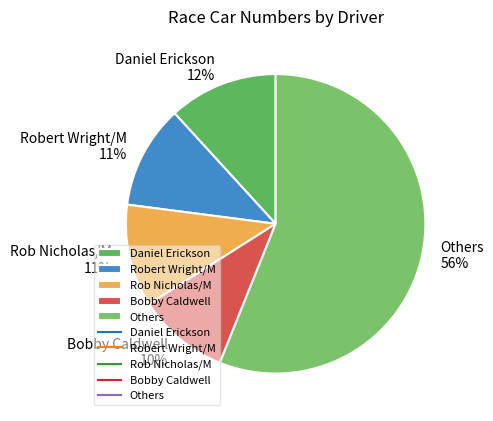

Which slice is the smallest?

Bobby Caldwell